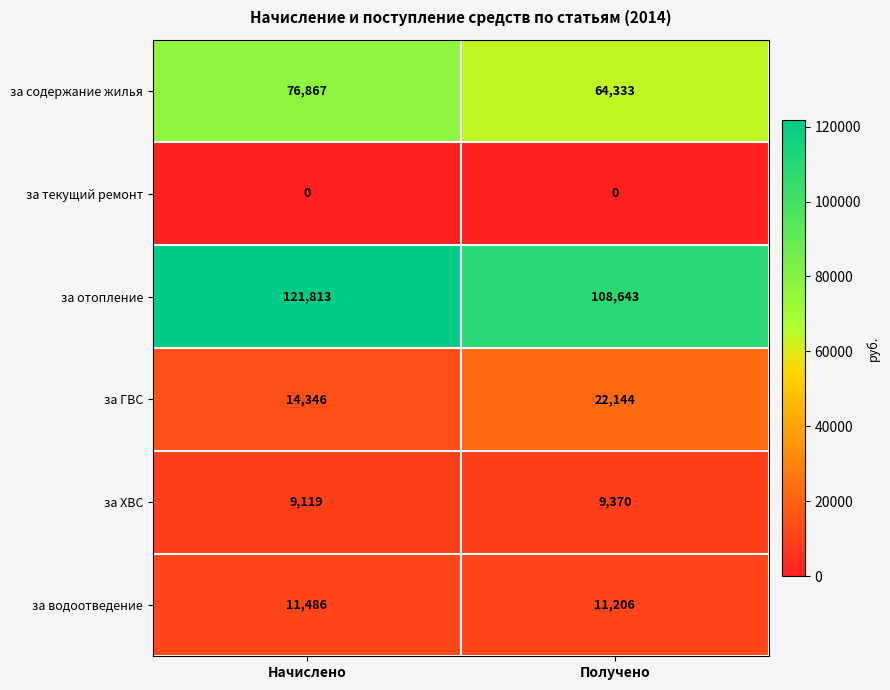

Is it true that за ГВС equals 25074 at Начислено?

False